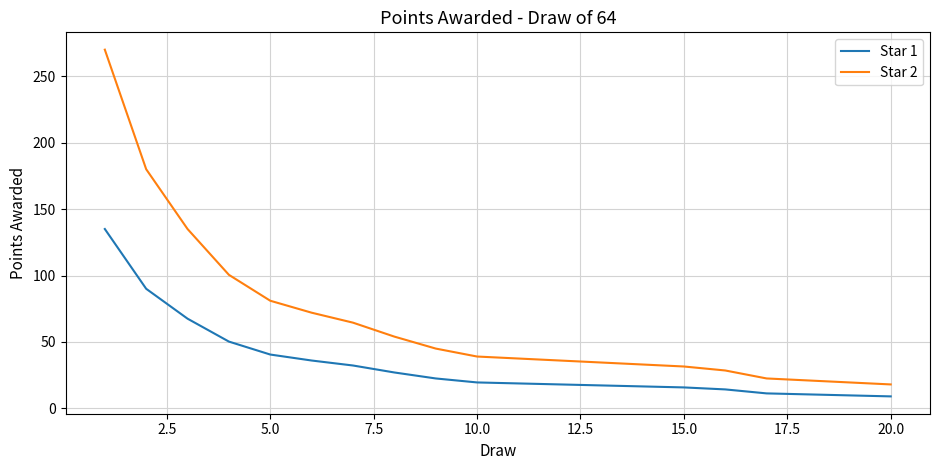

What is the difference between the second highest and minimum values in the Star 1 series?

81.0